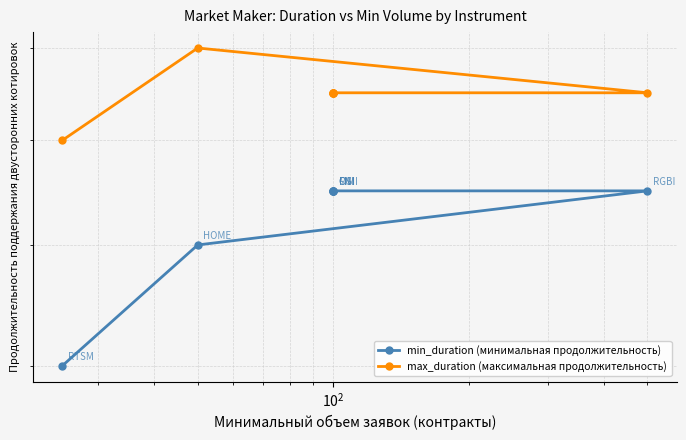

Which series has the widest spread of values?

min_duration (минимальная продолжительность)